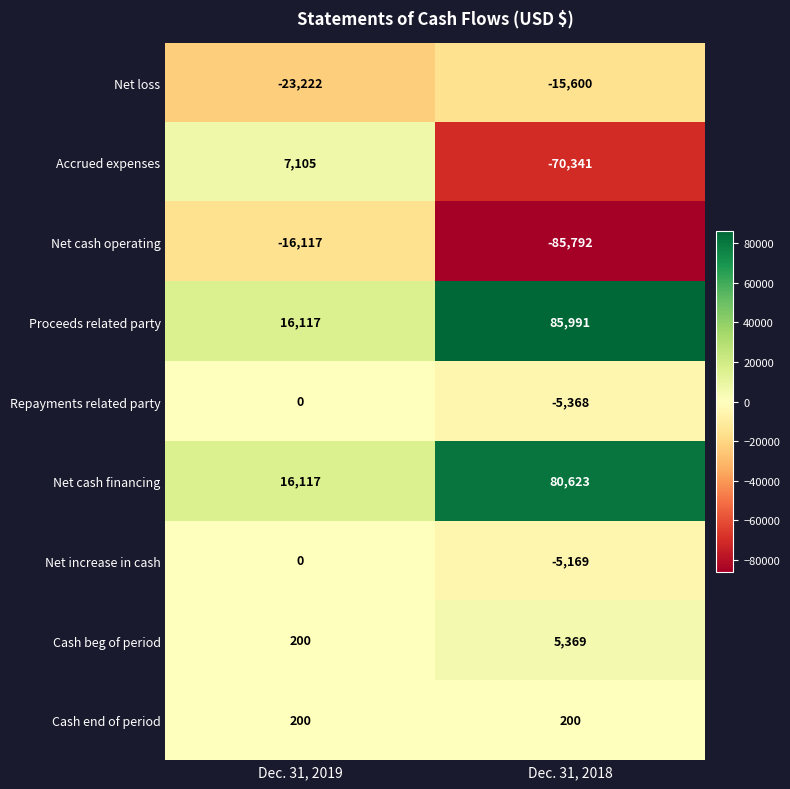

What is the sum of all Net increase in cash values?

-5169